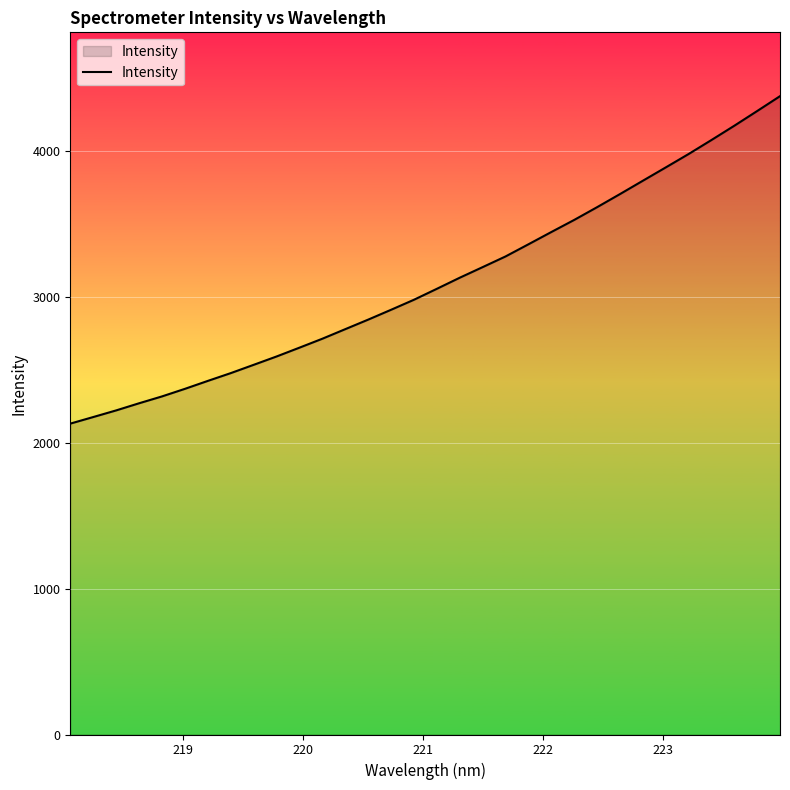

Does the chart have visible grid lines?

Yes